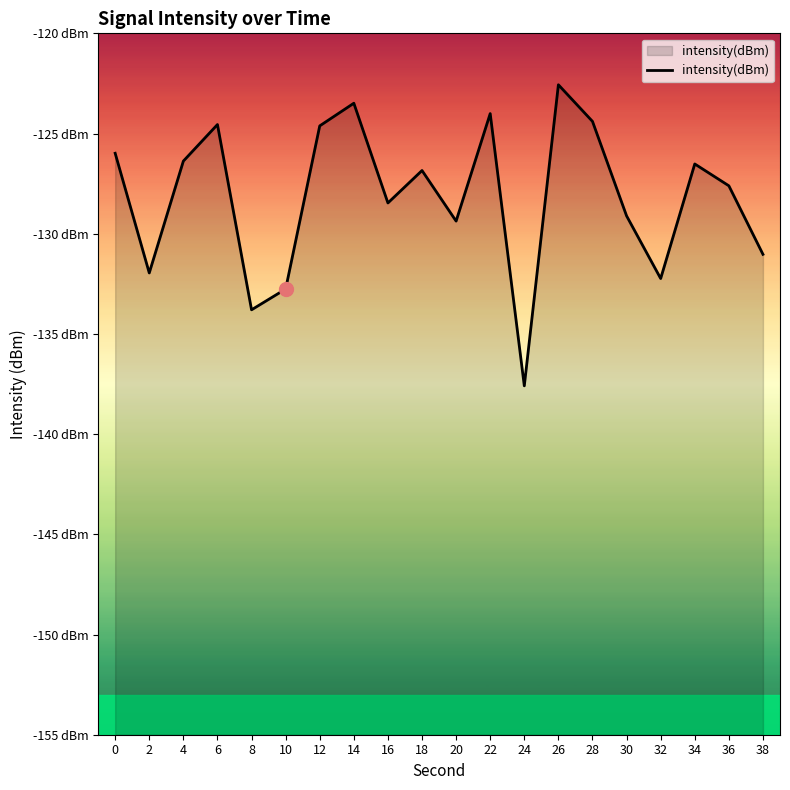

Reading left to right, list all the values displayed in this chart.

0=-126.0	2=-132.0	4=-126.4	6=-124.6	8=-133.8	10=-132.8	12=-124.6	14=-123.5	16=-128.5	18=-126.8	20=-129.4	22=-124.0	24=-137.6	26=-122.6	28=-124.4	30=-129.1	32=-132.2	34=-126.5	36=-127.6	38=-131.0